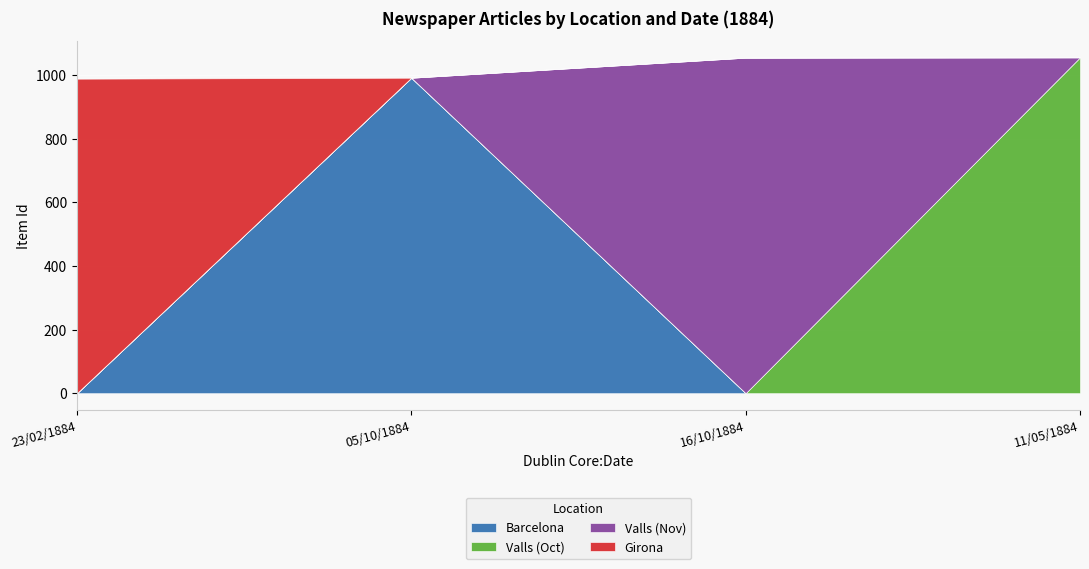

How many times do Barcelona and Valls (Nov) cross each other?

1